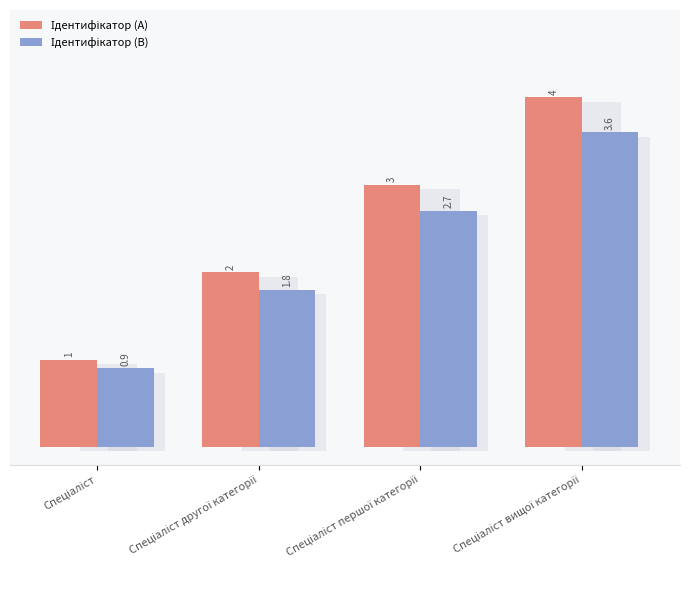

What is the minimum value shown in the chart?

0.9